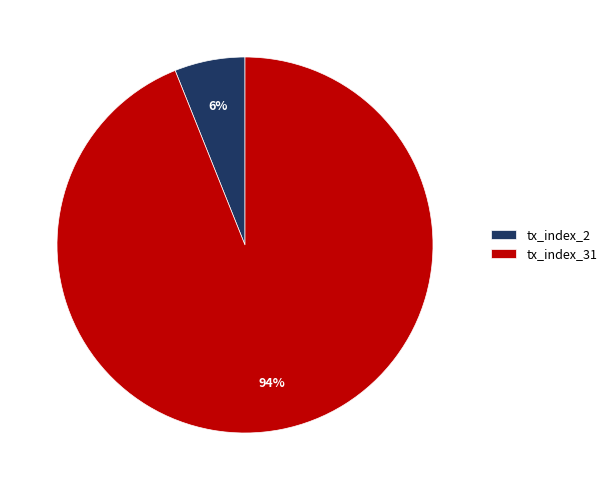

Between tx_index_2 and tx_index_31, which is larger?

tx_index_31